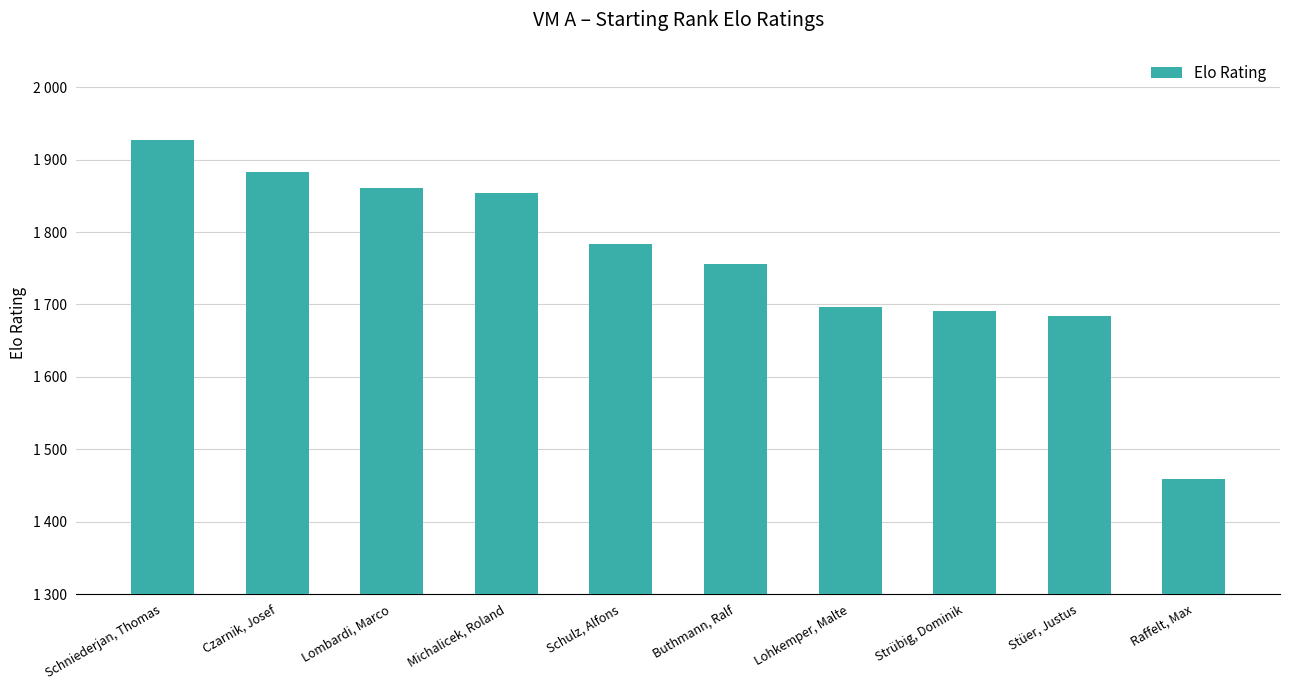

Which has a higher value, Lohkemper, Malte or Michalicek, Roland?

Michalicek, Roland